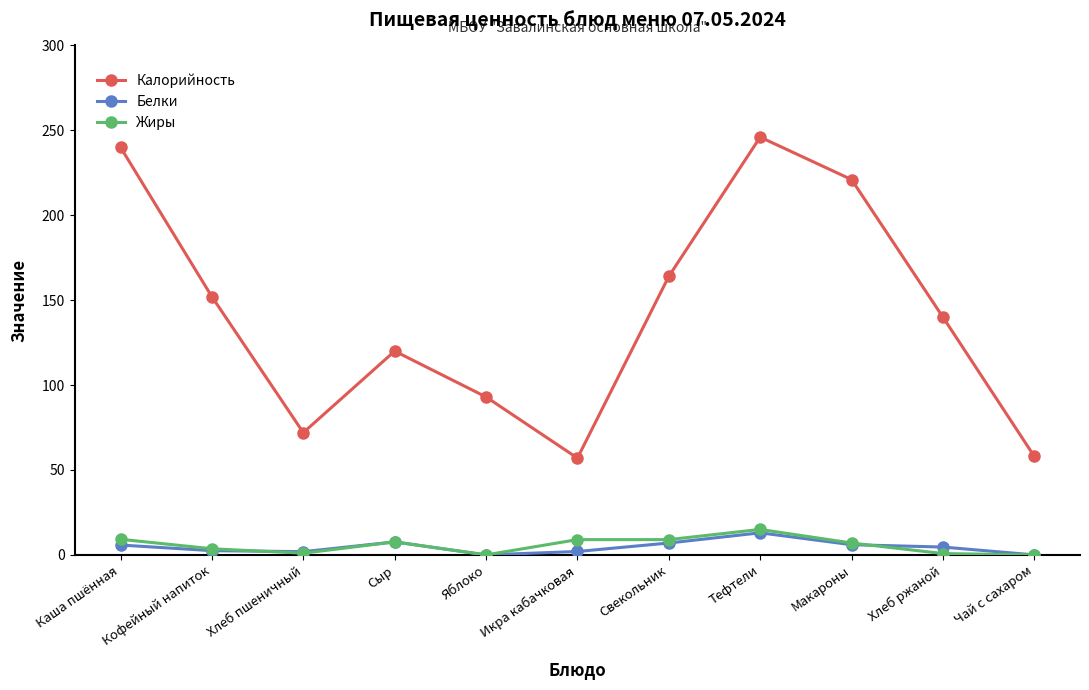

What is the label of the 11th point from the right?

Каша пшённая